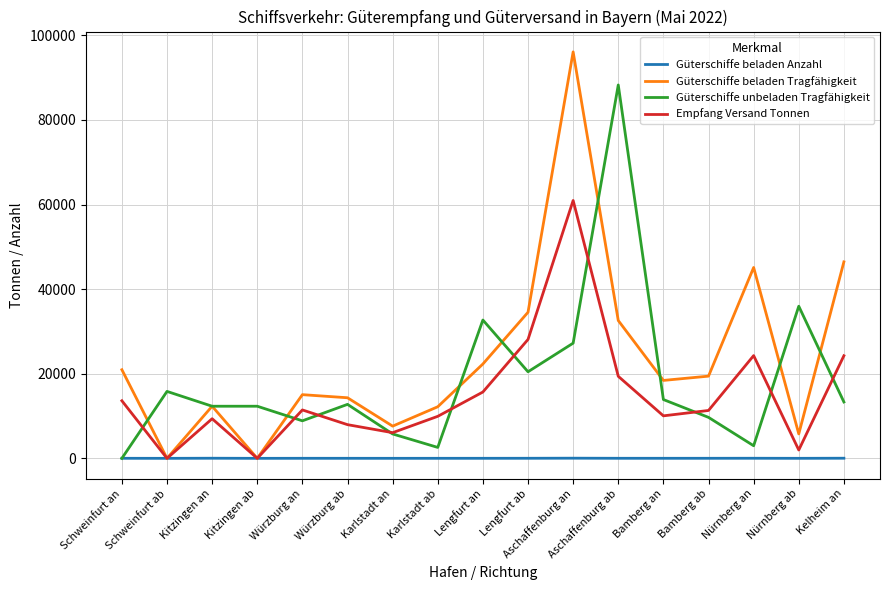

What is the difference between the second highest and minimum values in the Güterschiffe unbeladen Tragfähigkeit series?

35966